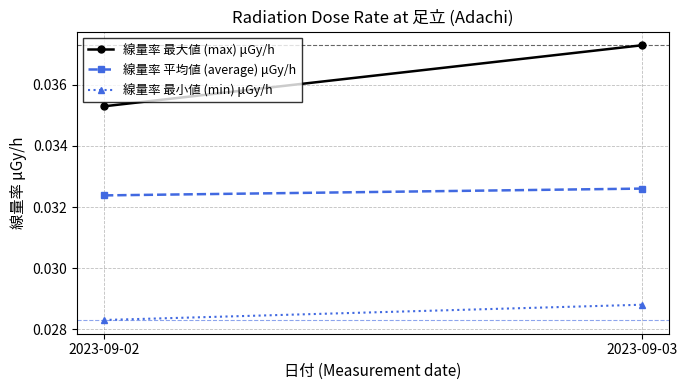

At which label is 線量率 最小値 (min) μGy/h closest to 0?

2023-09-02